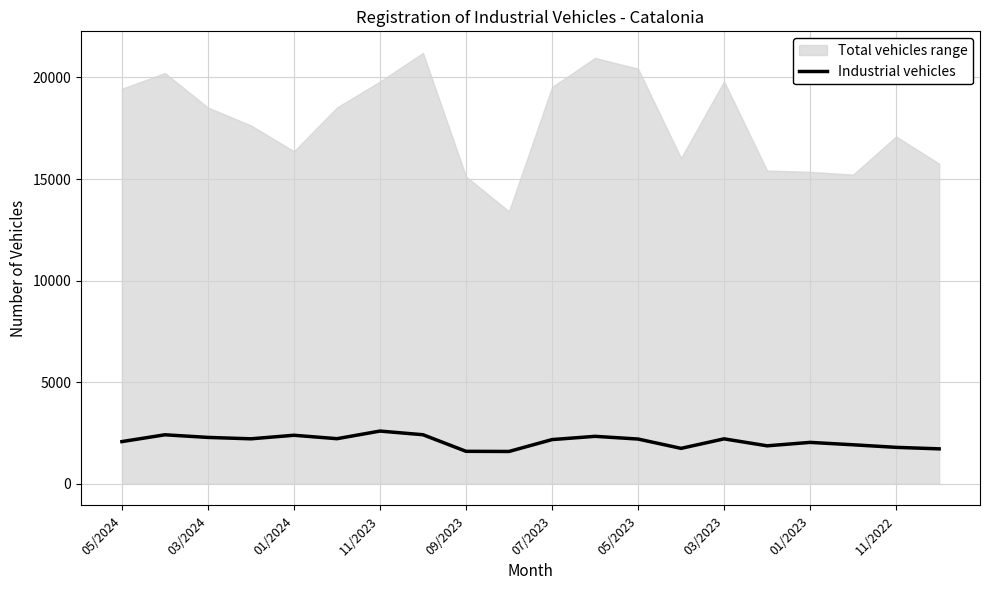

Which has a higher value, 13 or 05/2024?

05/2024